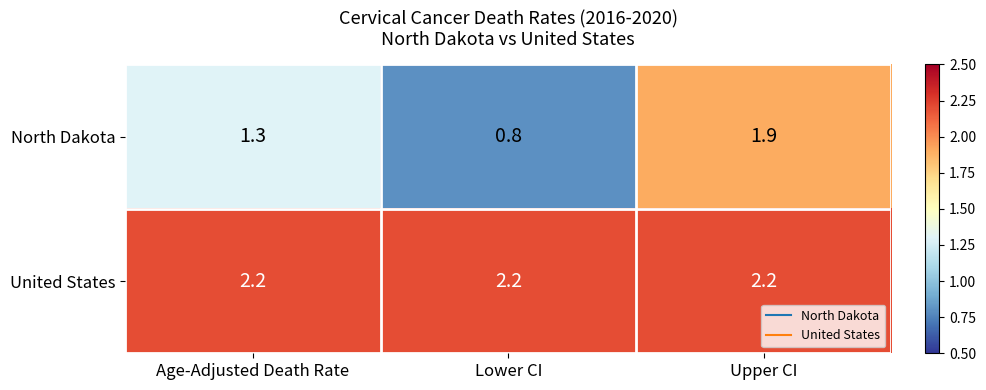

At how many categories does at least one series exceed 1?

3